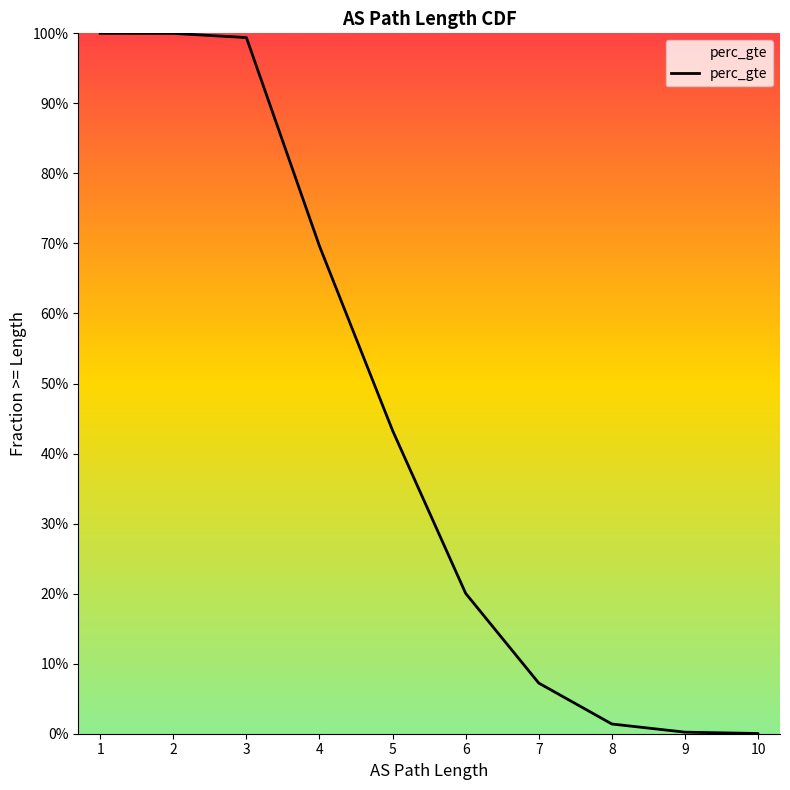

What is the difference between the values at 1 and 10?

1.0